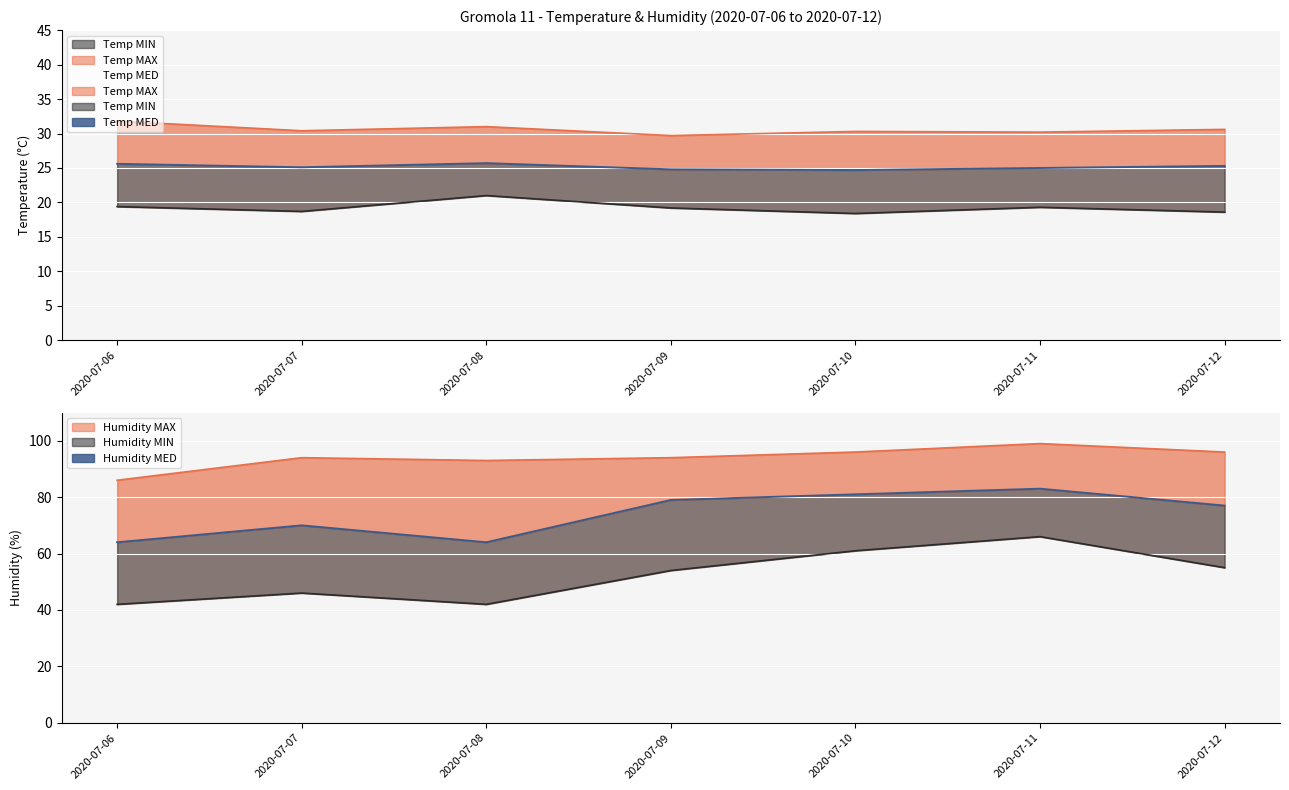

Which category has the lowest value in the Humidity MAX series?

2020-07-06